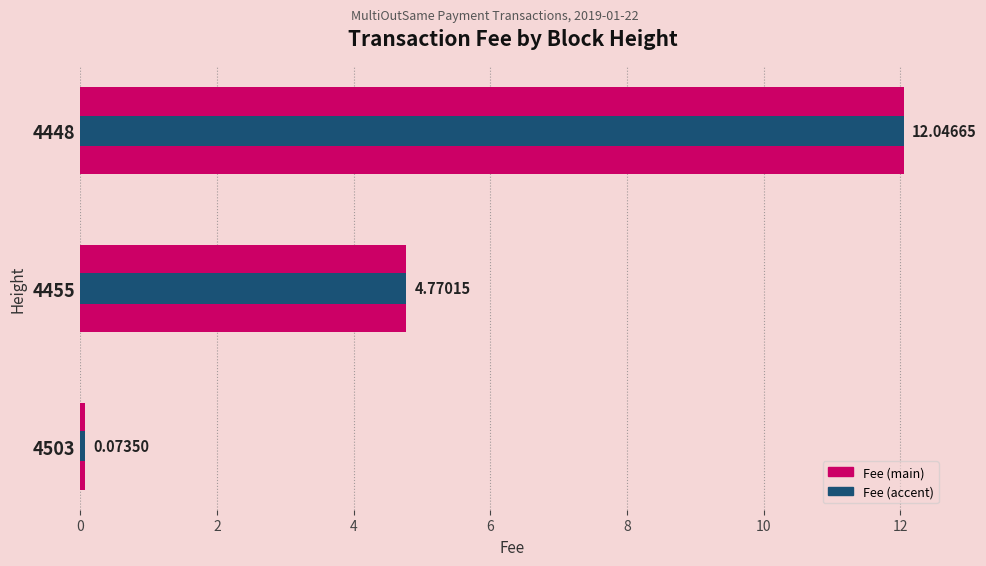

Is the value of Fee (accent) at 4448 greater than the value of Fee at 4448?

No